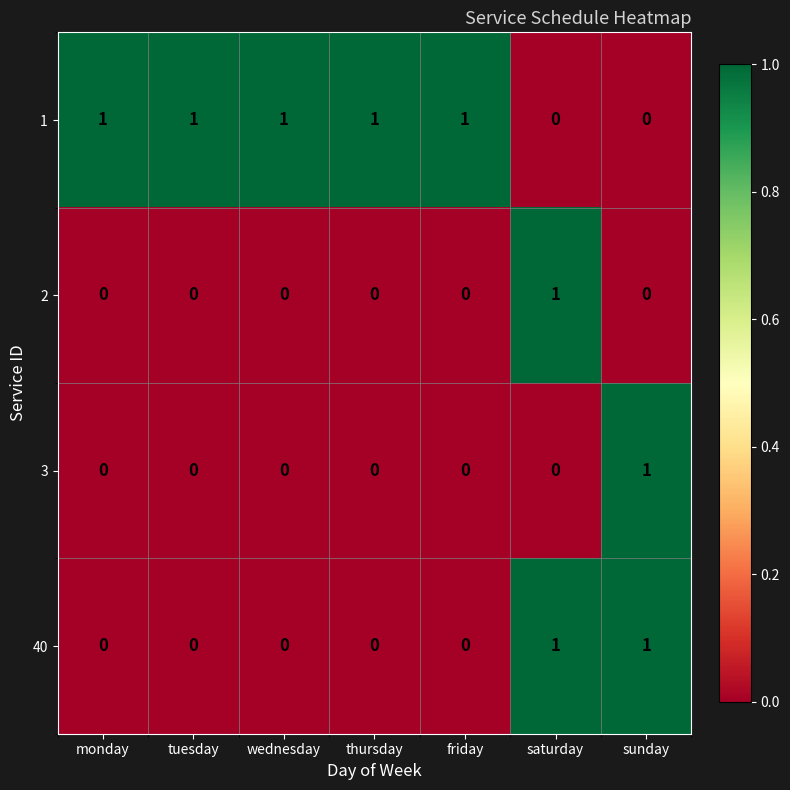

What is the spread (max minus min) of values at saturday?

1